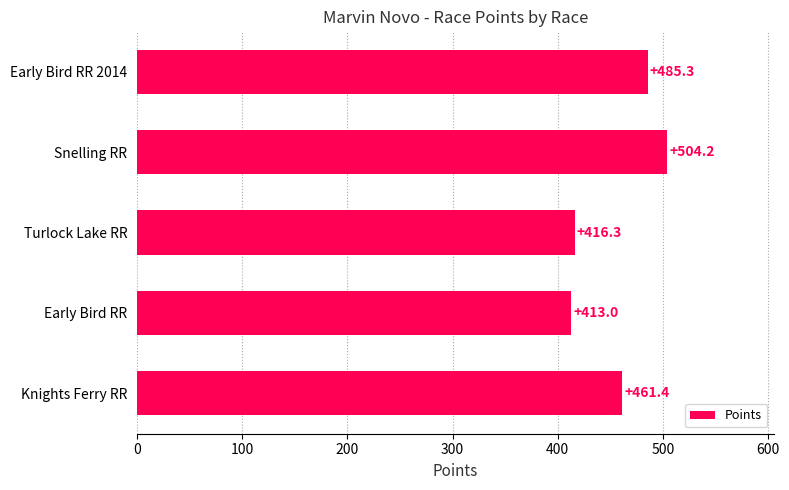

Which label corresponds to the largest value in the chart?

Snelling RR